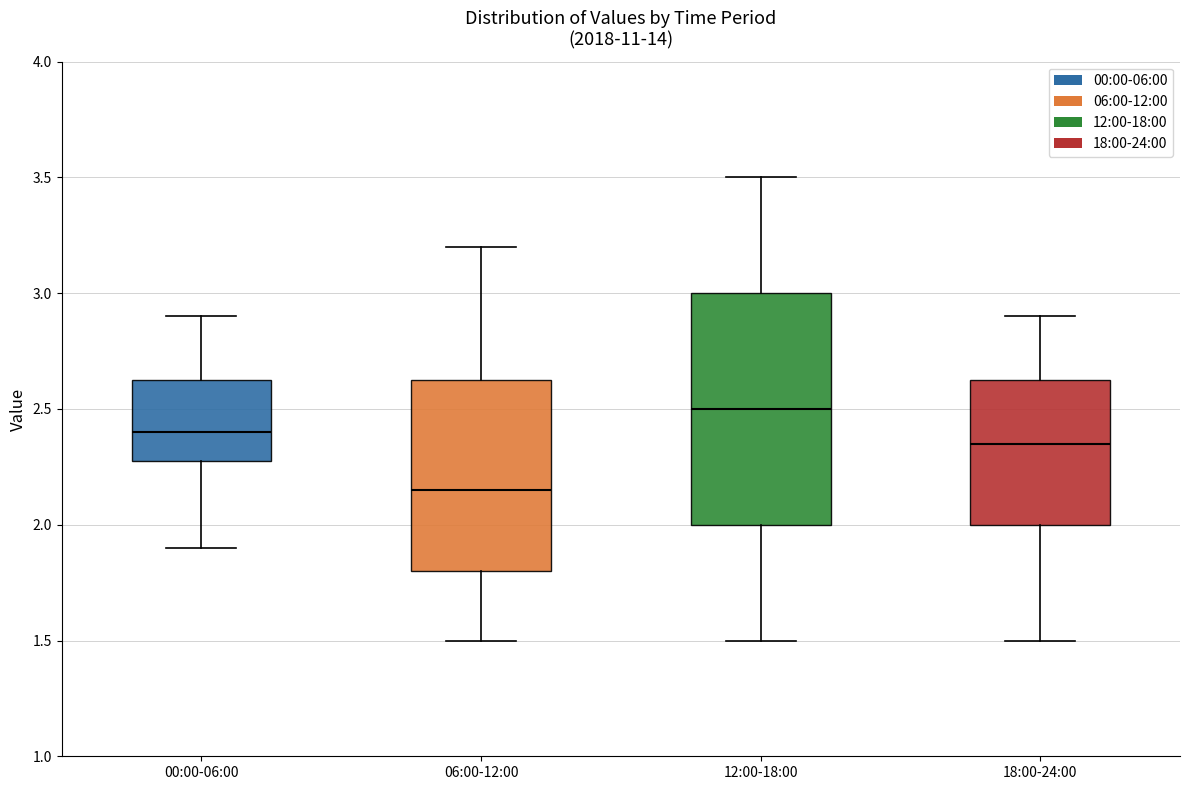

Reading left to right, read every box against the y-axis: the position of its median line, the range the box covers, and the ends of its whiskers. The values are not printed on the chart, so give them approximately, as read against the axis.

00:00-06:00: median 2.40, box 2.30 to 2.65, whiskers 1.90 to 2.90
06:00-12:00: median 2.15, box 1.80 to 2.65, whiskers 1.50 to 3.20
12:00-18:00: median 2.50, box 2.00 to 3.00, whiskers 1.50 to 3.50
18:00-24:00: median 2.35, box 2.00 to 2.65, whiskers 1.50 to 2.90